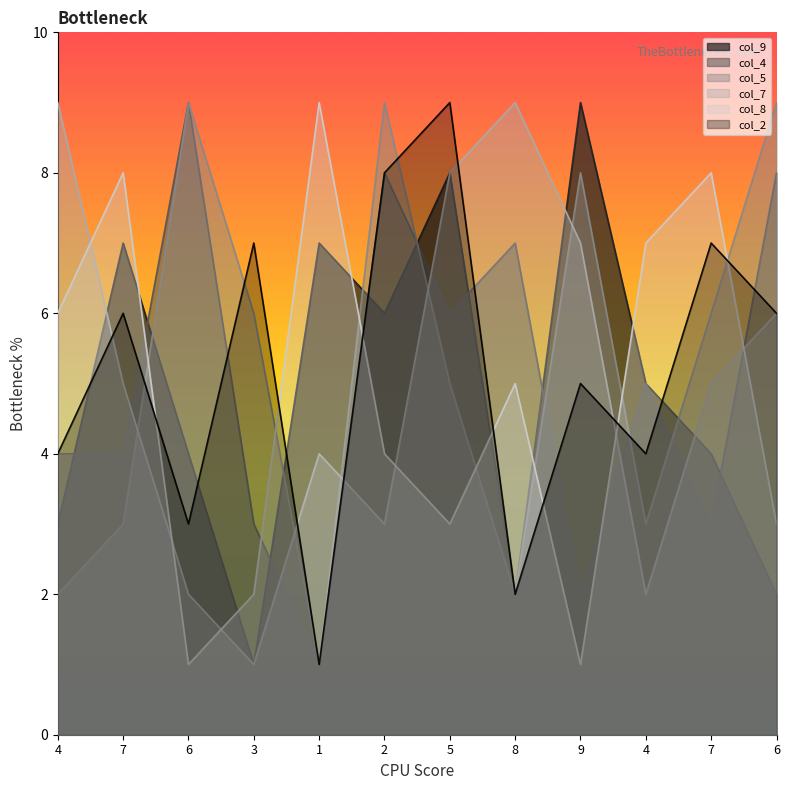

Does the chart have visible grid lines?

No